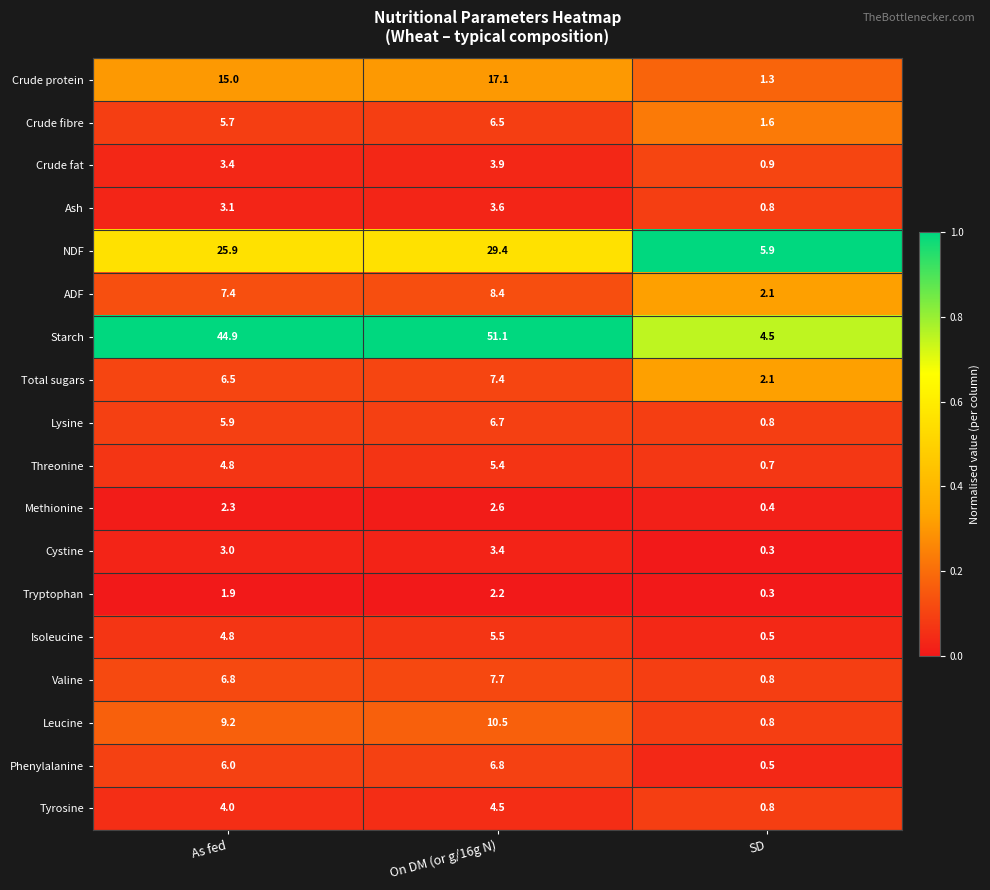

How many data points does each series have?

3